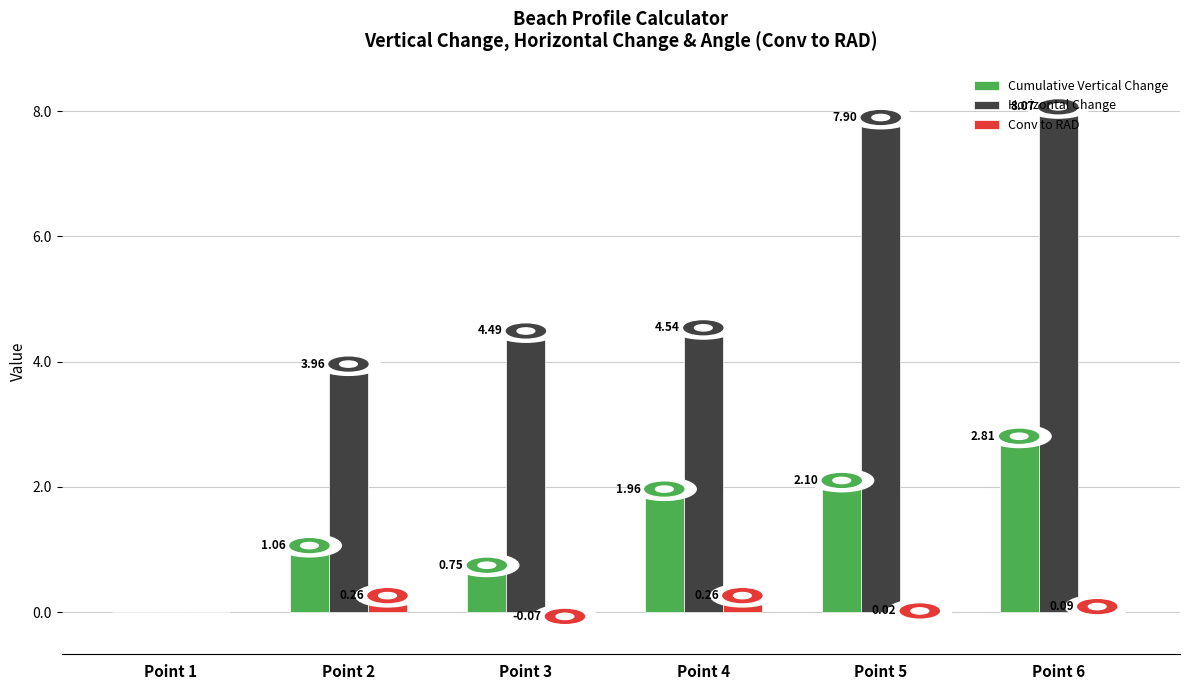

What is the maximum value shown in the chart?

8.1